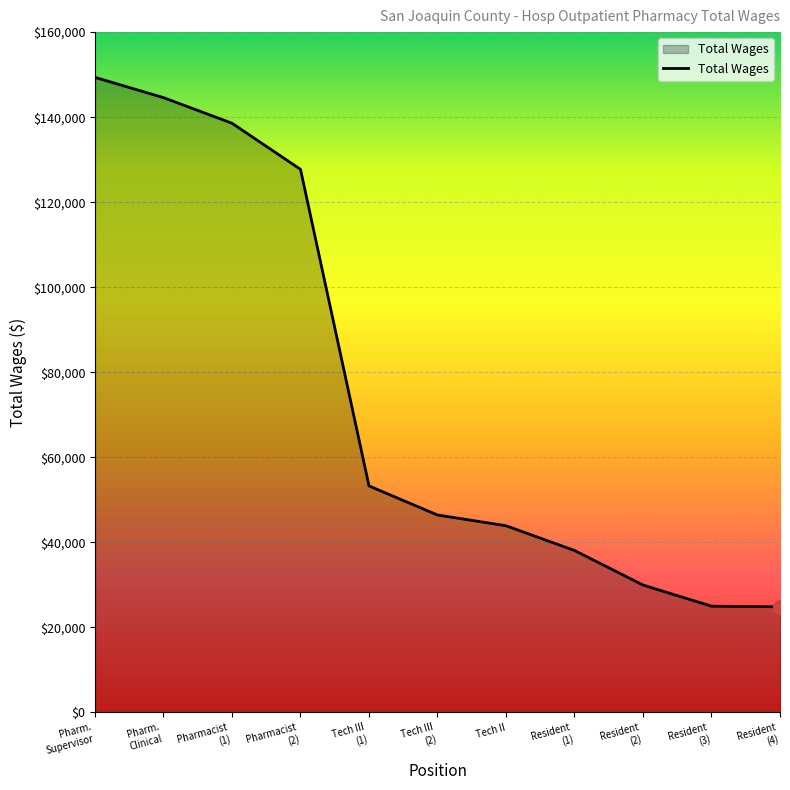

What is the difference between the maximum and minimum values?

124512